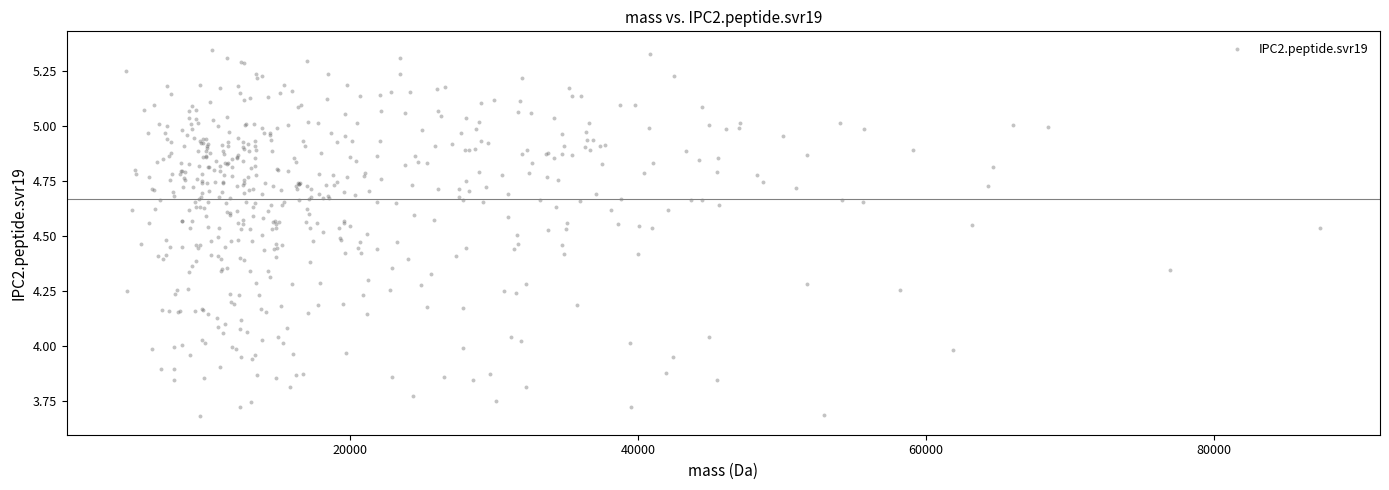

What is the range of X values (max minus min)?

82973.7